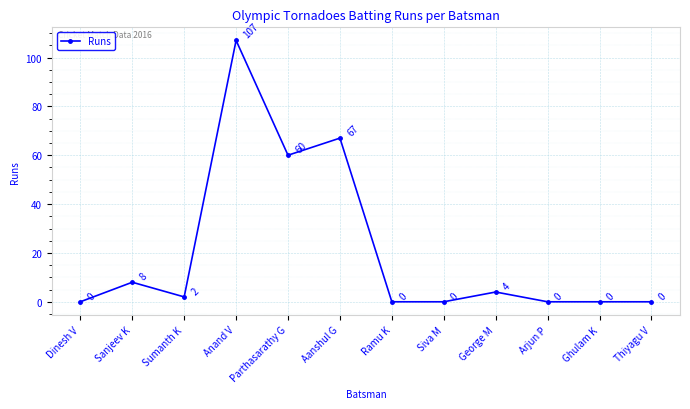

Is it true that the value at Ghulam K is 0?

True